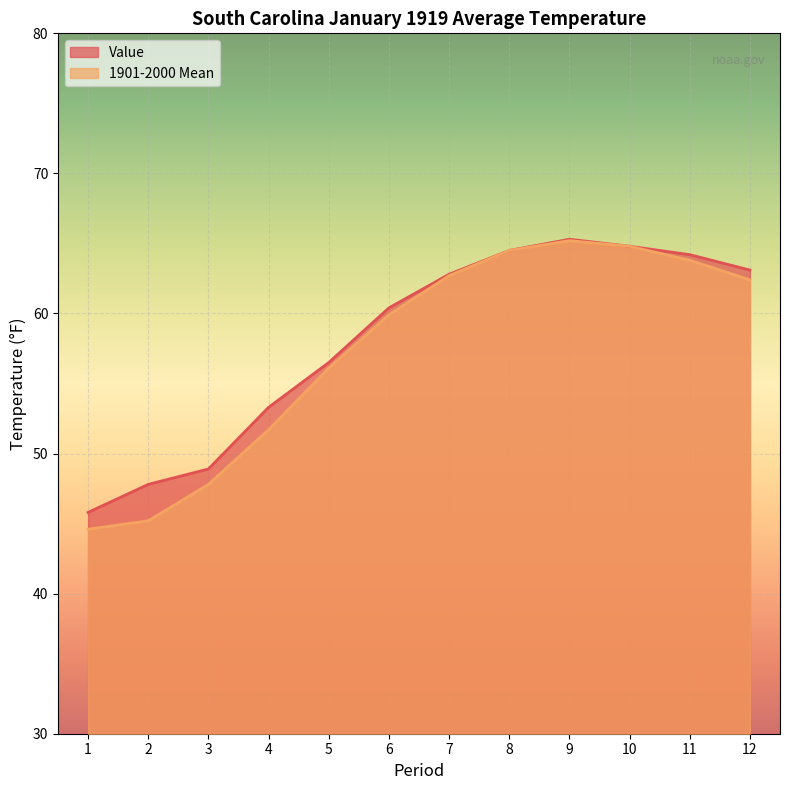

In Value, how many points are higher than both neighbors (excluding endpoints)?

1